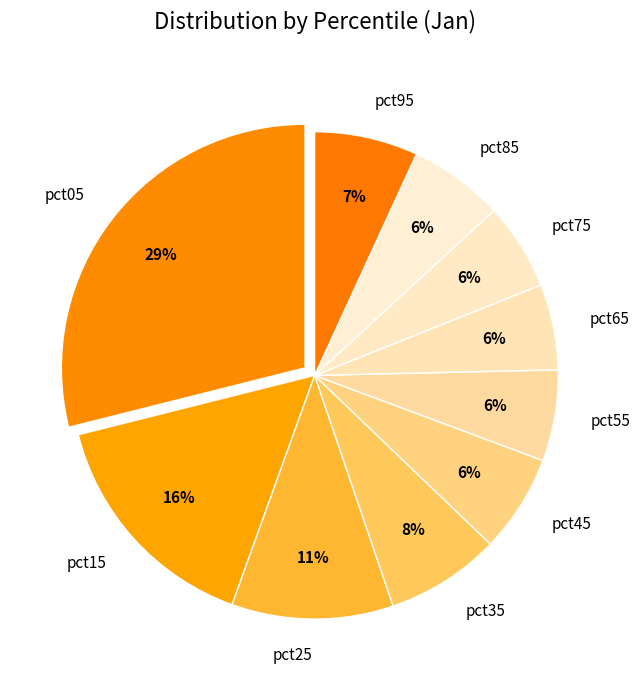

Count the number of slices in the pie.

10